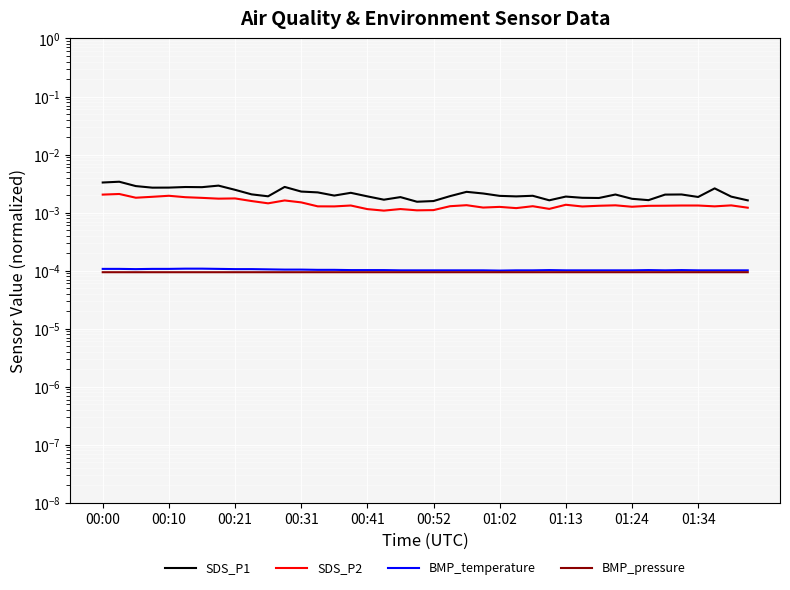

Which category has the lowest value in the SDS_P2 series?

17